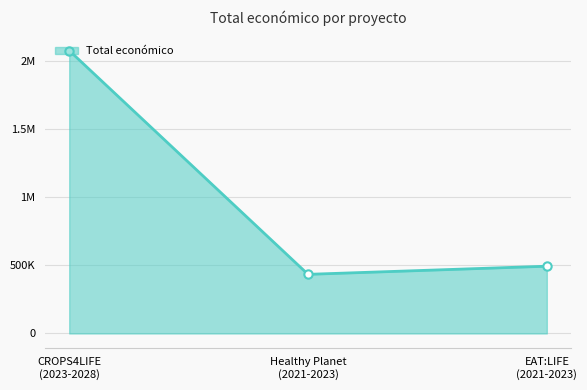

Does the chart have visible grid lines?

Yes